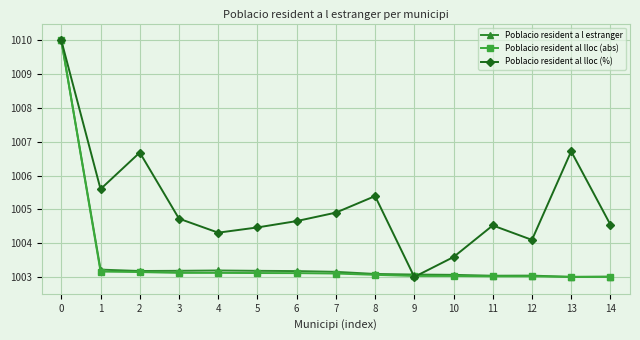

Does the chart have visible grid lines?

Yes